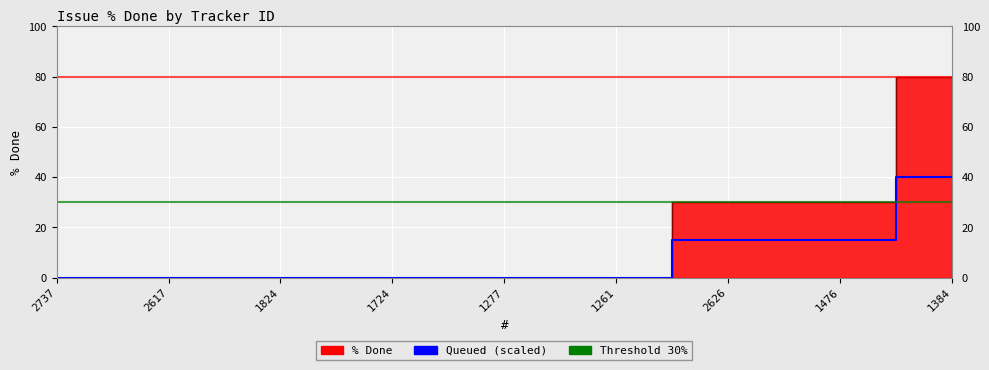

What is the sum of all values?

70